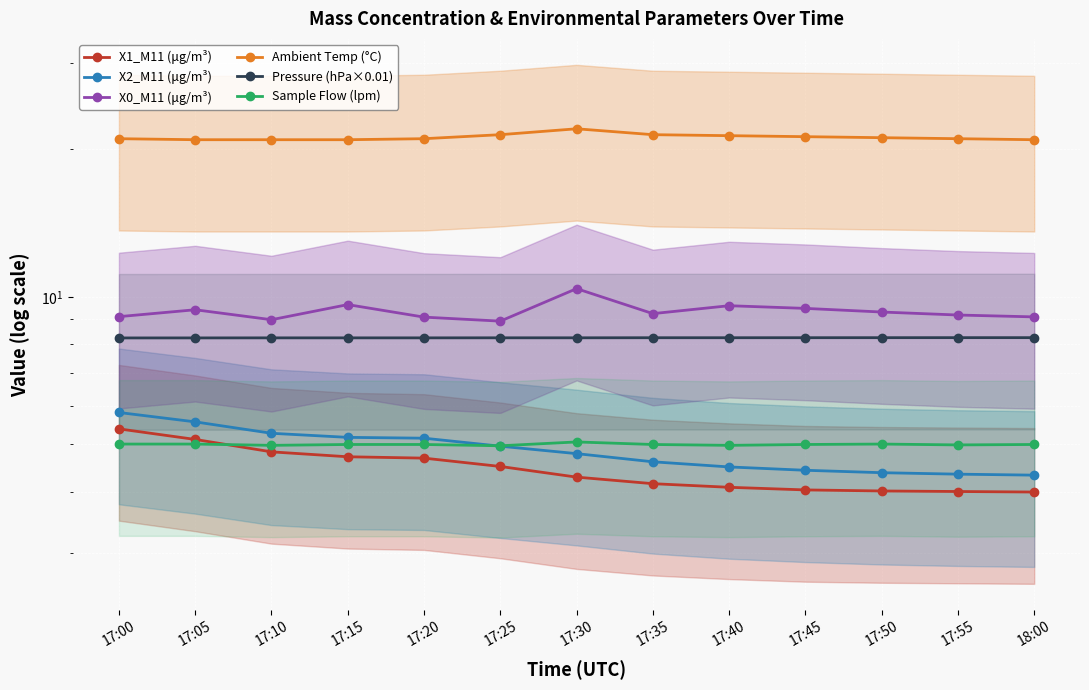

What is the sum of the Pressure (hPa×0.01) values at 17:25 and 17:05?

16.5